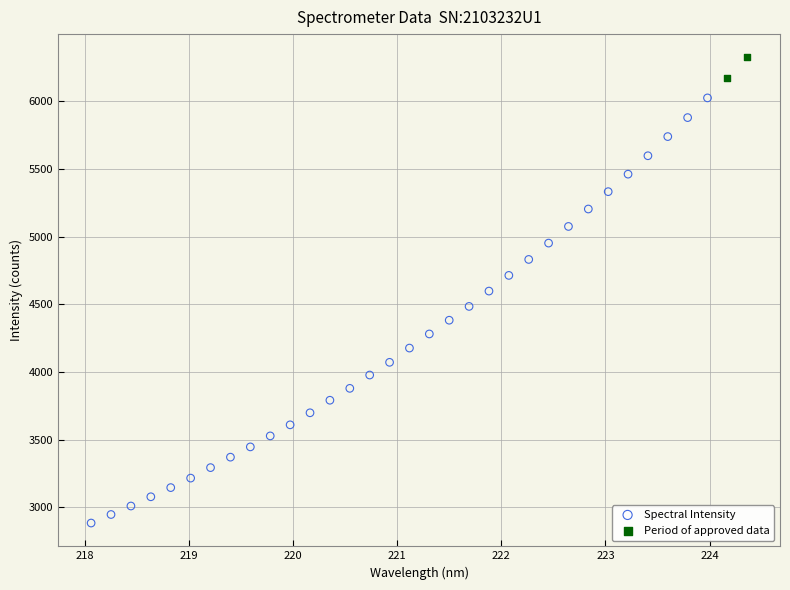

Which series contains the highest Y value?

Period of approved data